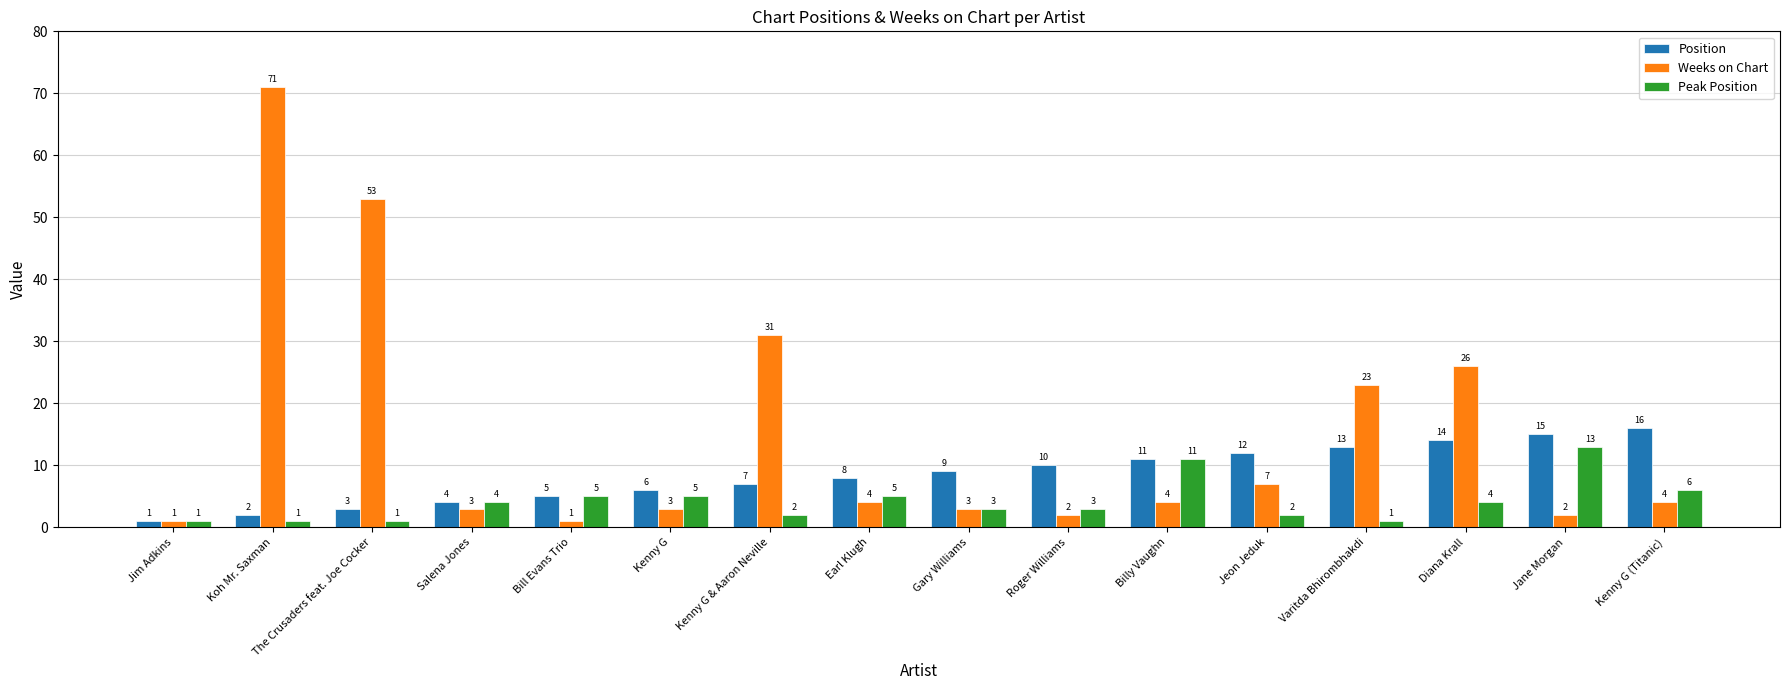

How many bars are there in each group?

3